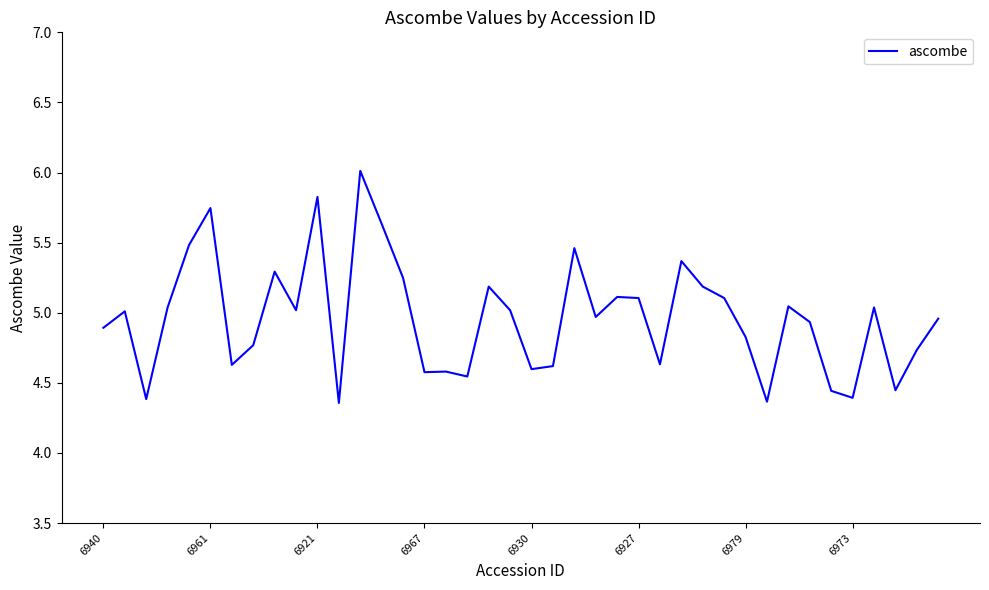

What is the difference between the maximum and minimum values?

1.7